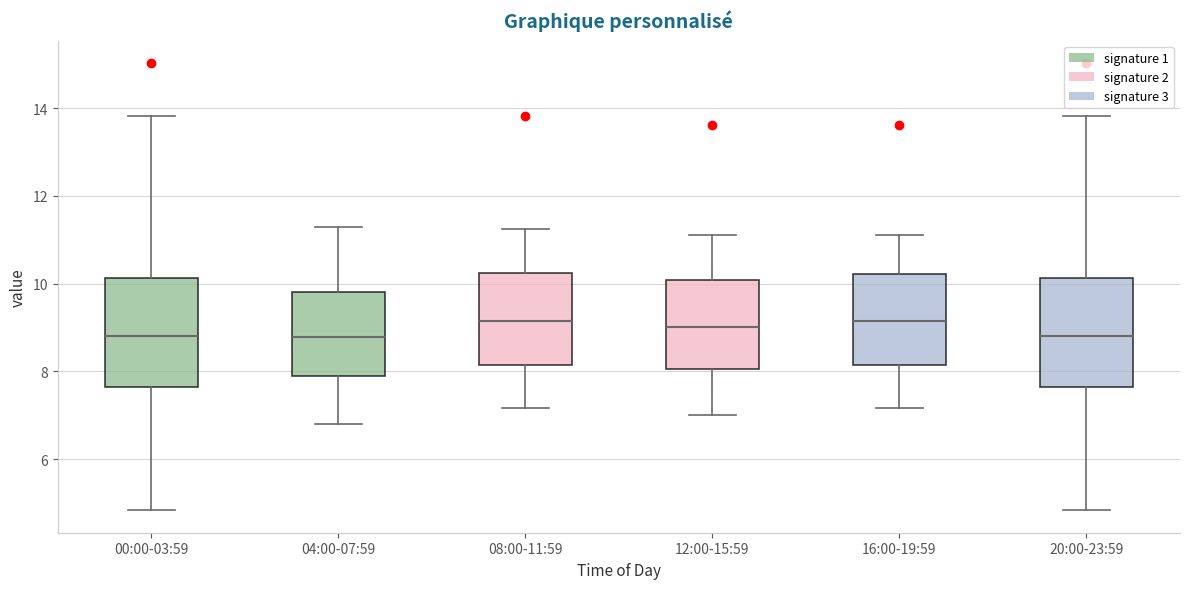

Where does the median line of the box for 00:00-03:59 sit on the y-axis? The values are not printed on the chart, so give them approximately, as read against the axis.

8.8